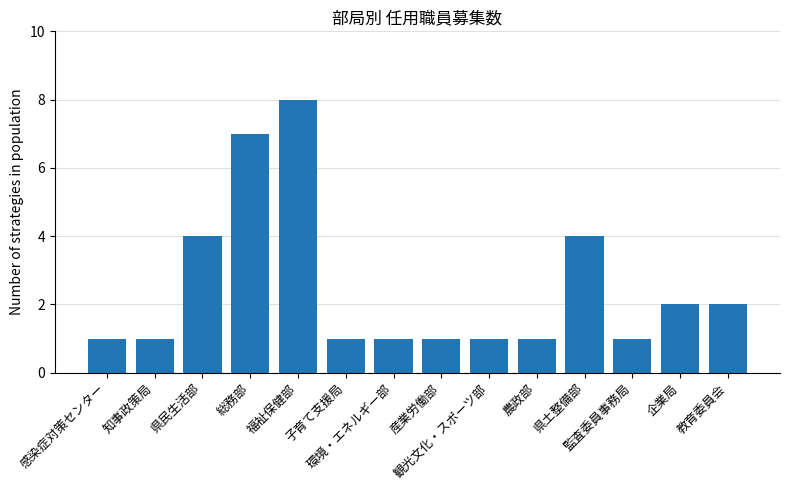

What is the difference between the values at 教育委員会 and 県民生活部?

2